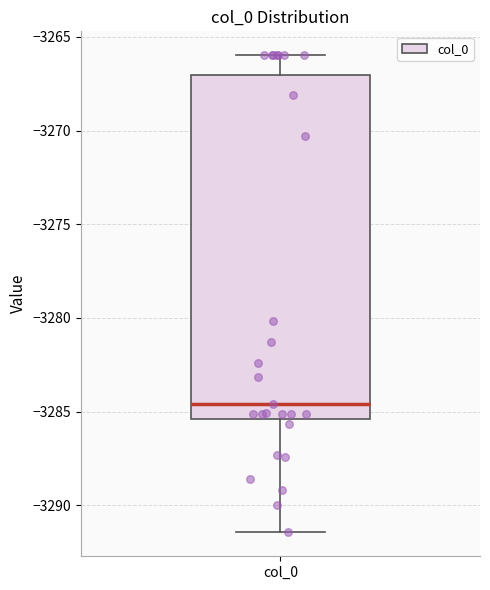

Transcribe this box plot: give where the median line is, the range the box spans, and where the two whiskers end, as read against the y-axis. The values are not printed on the chart, so give them approximately, as read against the axis.

median -3284.5, box -3285.5 to -3267.0, whiskers -3291.5 to -3266.0